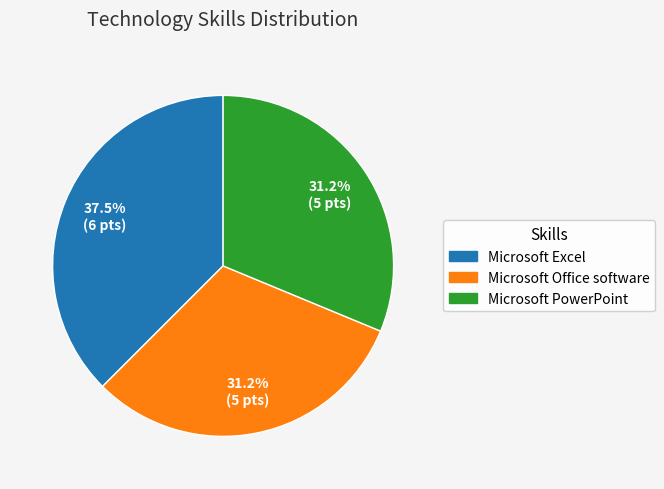

Is it true that Microsoft Excel is 44% of the pie?

False